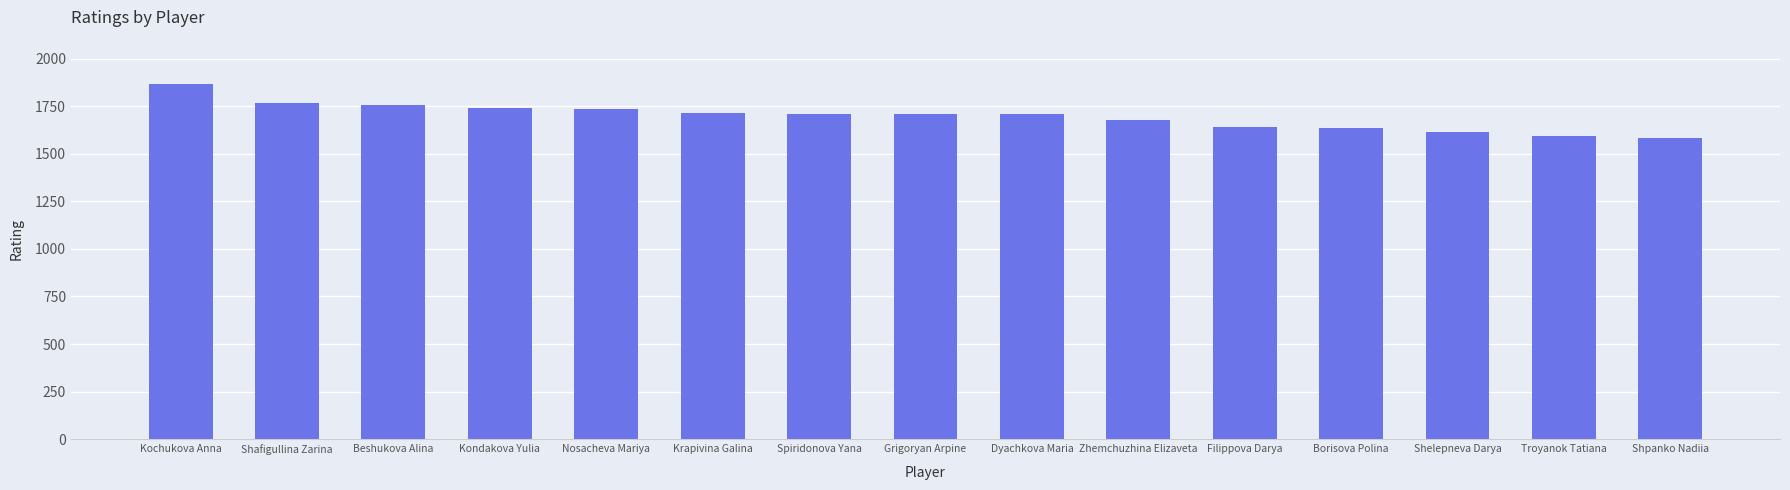

True or false: the data shows 1765 at Shafigullina Zarina.

True